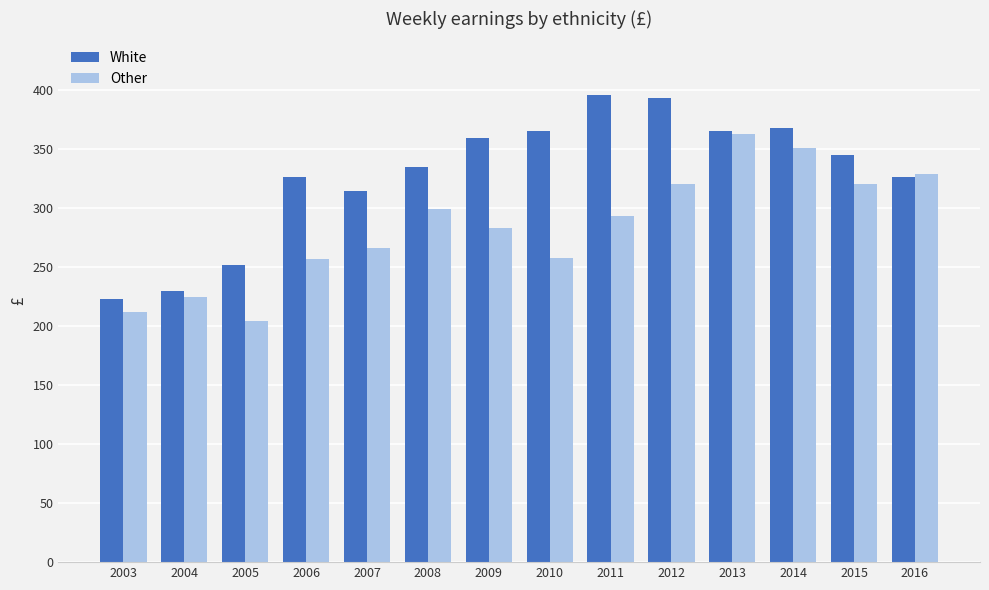

List the series in order of their overall mean, lowest first.

Other, White